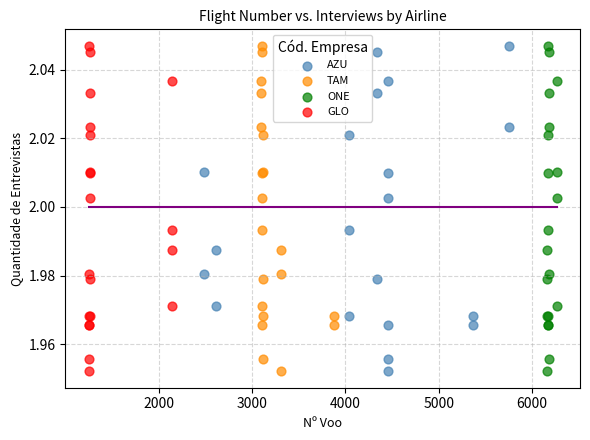

What are all the series names shown in the legend?

AZU, TAM, ONE, GLO